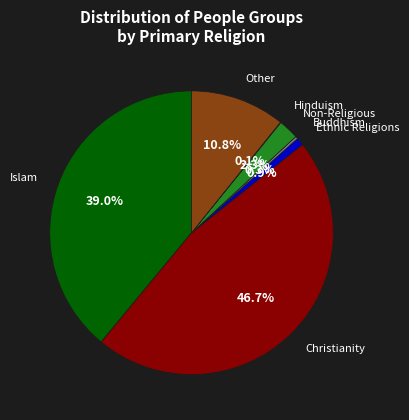

Which slice is the largest?

Christianity